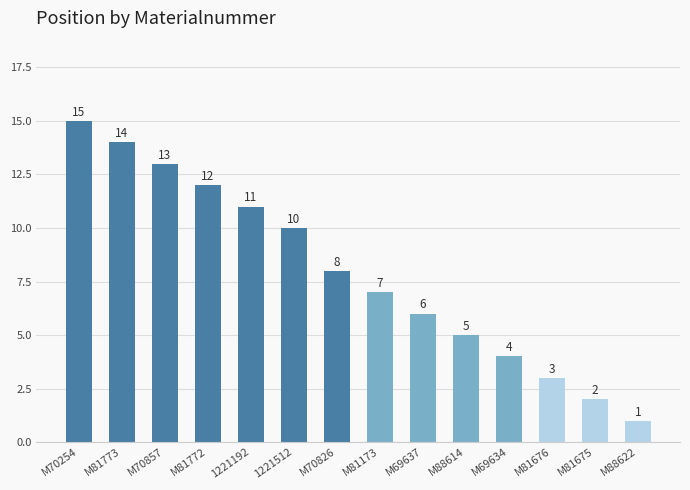

What is the sum of all values?

111